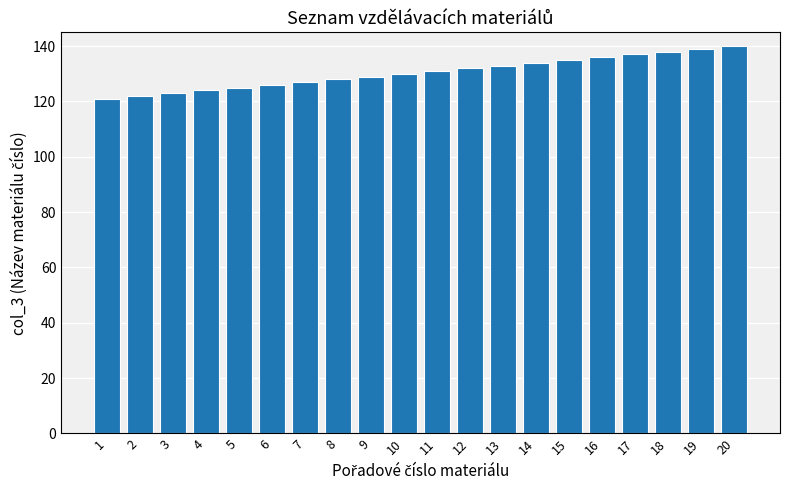

How many distinct data groups are displayed?

1